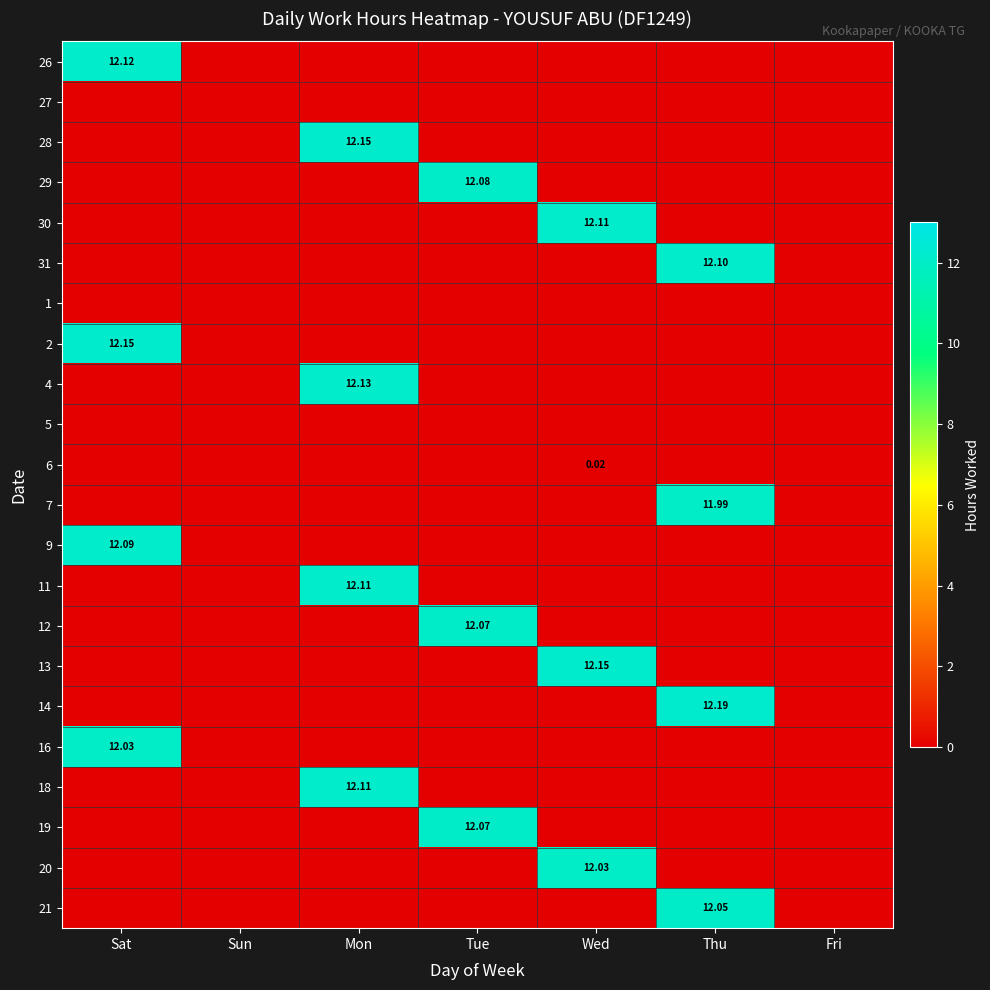

Which category has the highest value across all series?

Thu